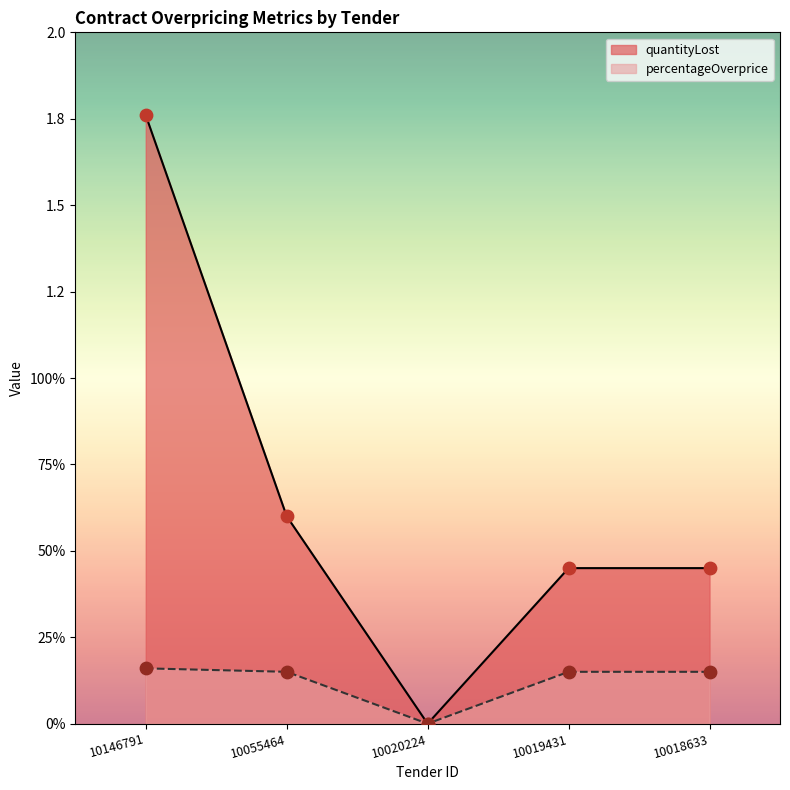

At how many categories does at least one series exceed 0?

4